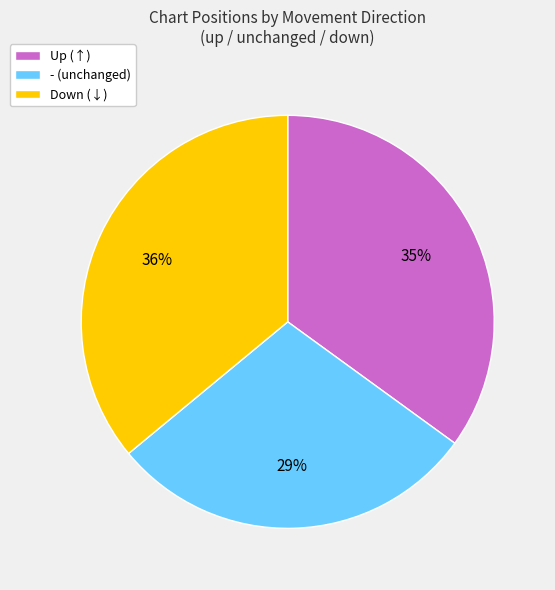

Is there a majority slice in this chart?

No